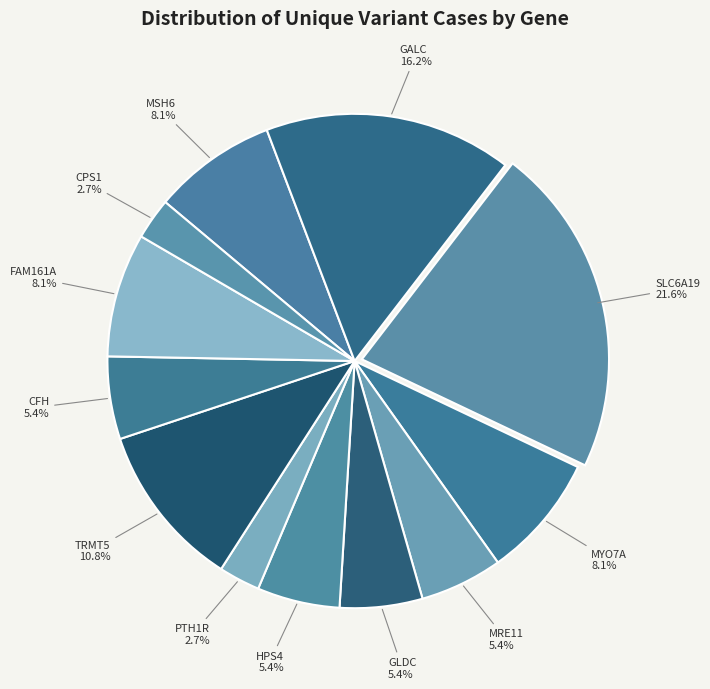

How many slices are in this pie chart?

12